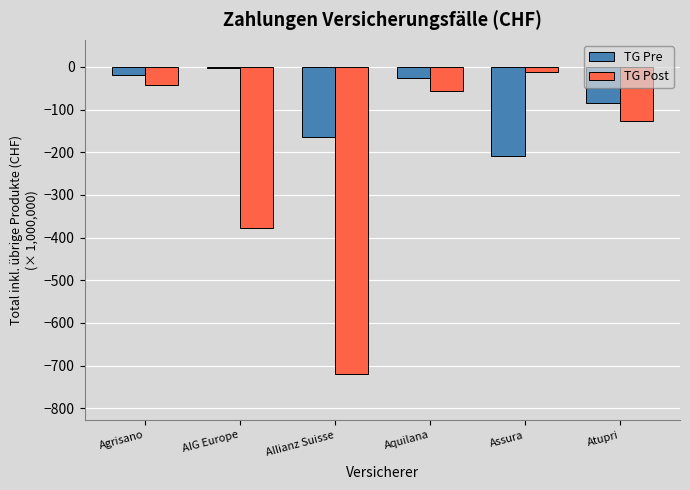

Reading left to right, extract all data points from this chart.

TG Pre: Agrisano=-19.9	AIG Europe=-3.3	Allianz Suisse=-164.7	Aquilana=-26.1	Assura=-208.9	Atupri=-85.7
TG Post: Agrisano=-41.6	AIG Europe=-378.6	Allianz Suisse=-719.6	Aquilana=-57.0	Assura=-12.0	Atupri=-126.1